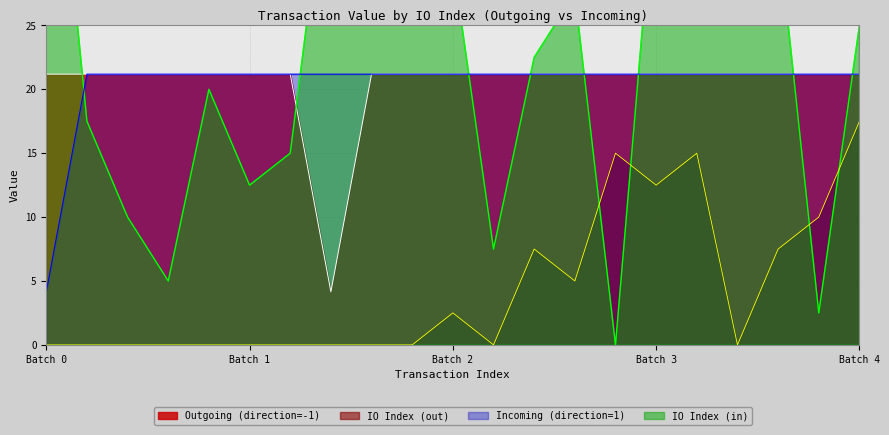

True or false: Outgoing (direction=-1) and IO Index (out) intersect in this chart.

False